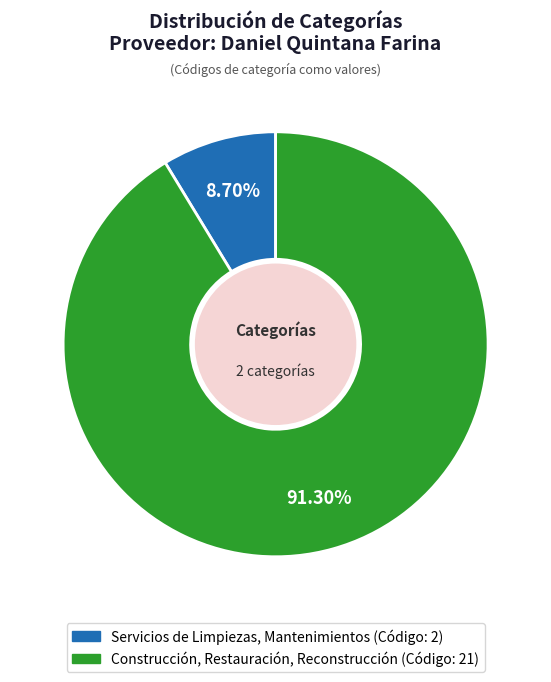

The Construcción, Restauración, Reconstrucción slice represents 91% of the pie. True or false?

True